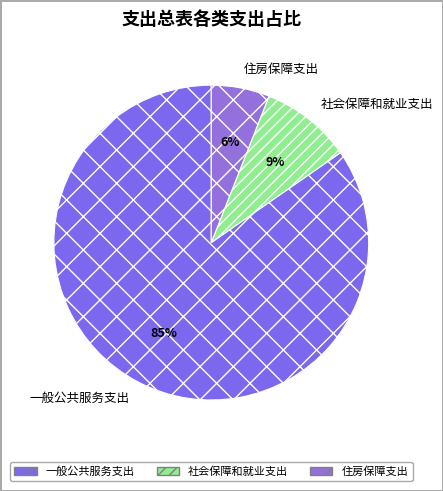

Which category has the biggest portion of the pie?

一般公共服务支出